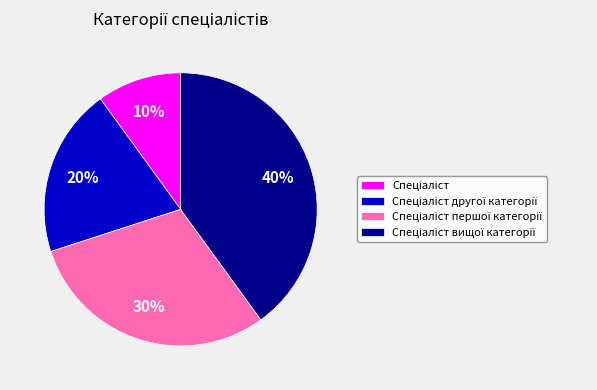

Does any single category account for the majority?

No